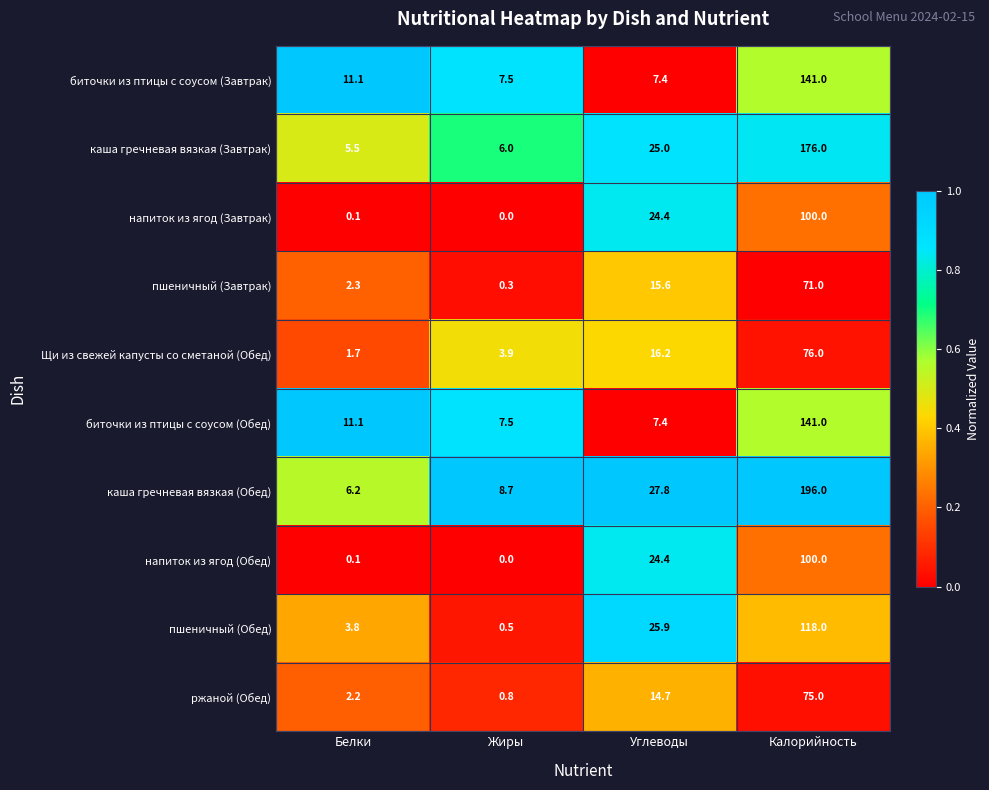

Is it true that ржаной (Обед) equals 51.8 at Калорийность?

False